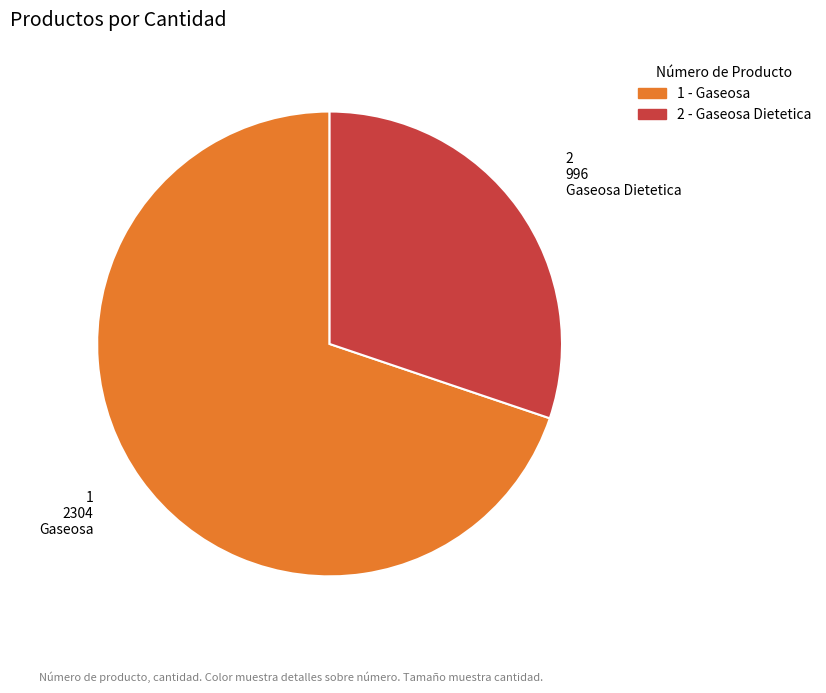

The Gaseosa slice represents 70% of the pie. True or false?

True